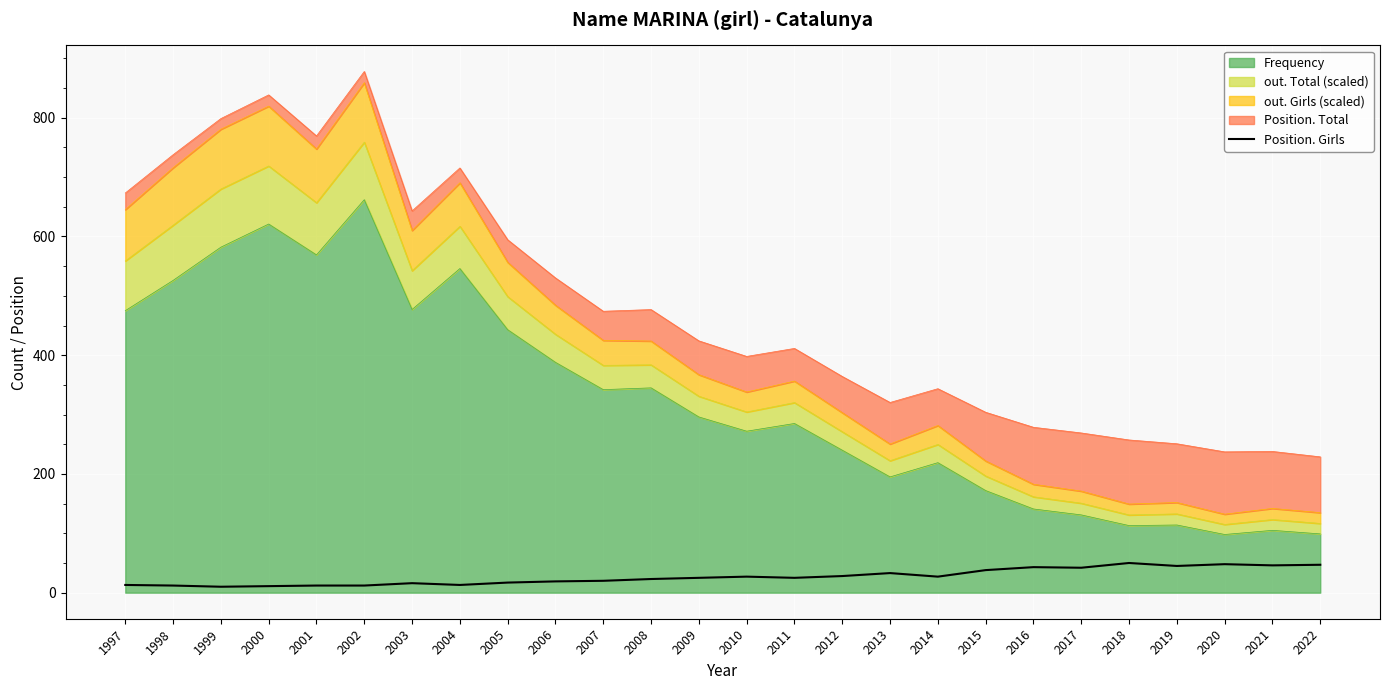

What is the value of the 23rd point from the left?

45